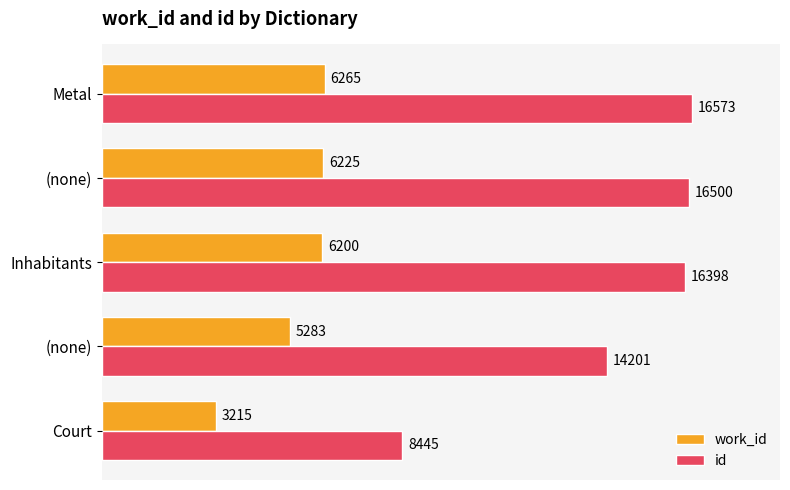

What is the average value of the work_id series?

5438